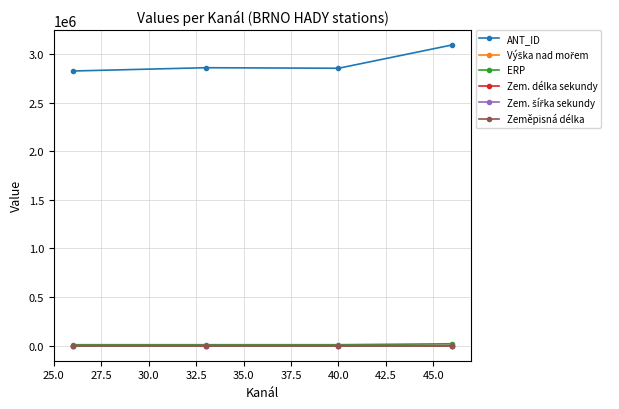

What is the value of the Zeměpisná délka point at the 2nd from the left?

16.7